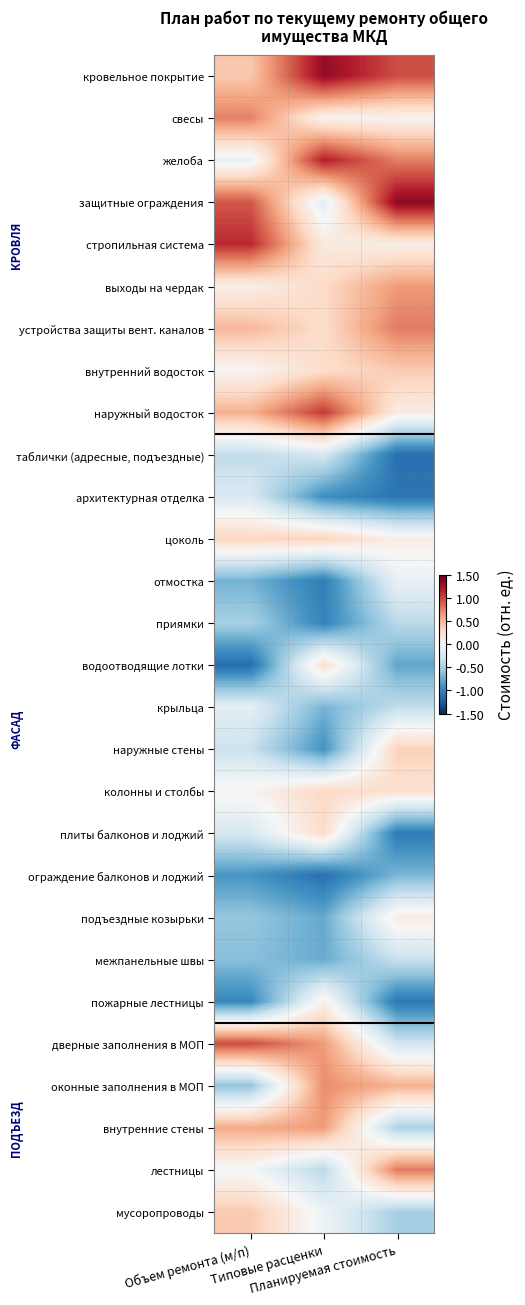

Reading left to right, list all the values displayed in this chart.

кровельное покрытие: Объем ремонта (м/п)=0.4	Типовые расценки=1.3	Планируемая стоимость=1.0
свесы: Объем ремонта (м/п)=0.8	Типовые расценки=0.0	Планируемая стоимость=0.0
желоба: Объем ремонта (м/п)=-0.1	Типовые расценки=1.2	Планируемая стоимость=0.8
защитные ограждения: Объем ремонта (м/п)=0.9	Типовые расценки=-0.2	Планируемая стоимость=1.4
стропильная система: Объем ремонта (м/п)=1.1	Типовые расценки=0.1	Планируемая стоимость=0.1
выходы на чердак: Объем ремонта (м/п)=0.1	Типовые расценки=0.3	Планируемая стоимость=0.6
устройства защиты вент. каналов: Объем ремонта (м/п)=0.5	Типовые расценки=0.3	Планируемая стоимость=0.8
внутренний водосток: Объем ремонта (м/п)=0.0	Типовые расценки=0.3	Планируемая стоимость=0.4
наружный водосток: Объем ремонта (м/п)=0.5	Типовые расценки=1.1	Планируемая стоимость=0.1
таблички (адресные, подъездные): Объем ремонта (м/п)=-0.4	Типовые расценки=-0.3	Планируемая стоимость=-1.1
архитектурная отделка: Объем ремонта (м/п)=-0.2	Типовые расценки=-0.9	Планируемая стоимость=-1.1
цоколь: Объем ремонта (м/п)=0.3	Типовые расценки=0.3	Планируемая стоимость=0.1
отмостка: Объем ремонта (м/п)=-0.7	Типовые расценки=-1.0	Планируемая стоимость=-0.1
приямки: Объем ремонта (м/п)=-0.5	Типовые расценки=-1.0	Планируемая стоимость=-0.4
водоотводящие лотки: Объем ремонта (м/п)=-1.1	Типовые расценки=0.3	Планируемая стоимость=-0.8
крыльца: Объем ремонта (м/п)=-0.1	Типовые расценки=-0.7	Планируемая стоимость=-0.4
наружные стены: Объем ремонта (м/п)=-0.3	Типовые расценки=-0.9	Планируемая стоимость=0.4
колонны и столбы: Объем ремонта (м/п)=0.0	Типовые расценки=0.3	Планируемая стоимость=0.2
плиты балконов и лоджий: Объем ремонта (м/п)=-0.2	Типовые расценки=0.3	Планируемая стоимость=-1.1
ограждение балконов и лоджий: Объем ремонта (м/п)=-0.9	Типовые расценки=-1.1	Планируемая стоимость=-0.7
подъездные козырьки: Объем ремонта (м/п)=-0.6	Типовые расценки=-0.8	Планируемая стоимость=0.1
межпанельные швы: Объем ремонта (м/п)=-0.6	Типовые расценки=-0.8	Планируемая стоимость=-0.3
пожарные лестницы: Объем ремонта (м/п)=-1.0	Типовые расценки=0.1	Планируемая стоимость=-1.1
дверные заполнения в МОП: Объем ремонта (м/п)=1.0	Типовые расценки=0.6	Планируемая стоимость=-0.3
оконные заполнения в МОП: Объем ремонта (м/п)=-0.6	Типовые расценки=0.7	Планируемая стоимость=0.5
внутренние стены: Объем ремонта (м/п)=0.6	Типовые расценки=0.6	Планируемая стоимость=-0.5
лестницы: Объем ремонта (м/п)=-0.0	Типовые расценки=-0.4	Планируемая стоимость=0.8
мусоропроводы: Объем ремонта (м/п)=0.4	Типовые расценки=-0.1	Планируемая стоимость=-0.5